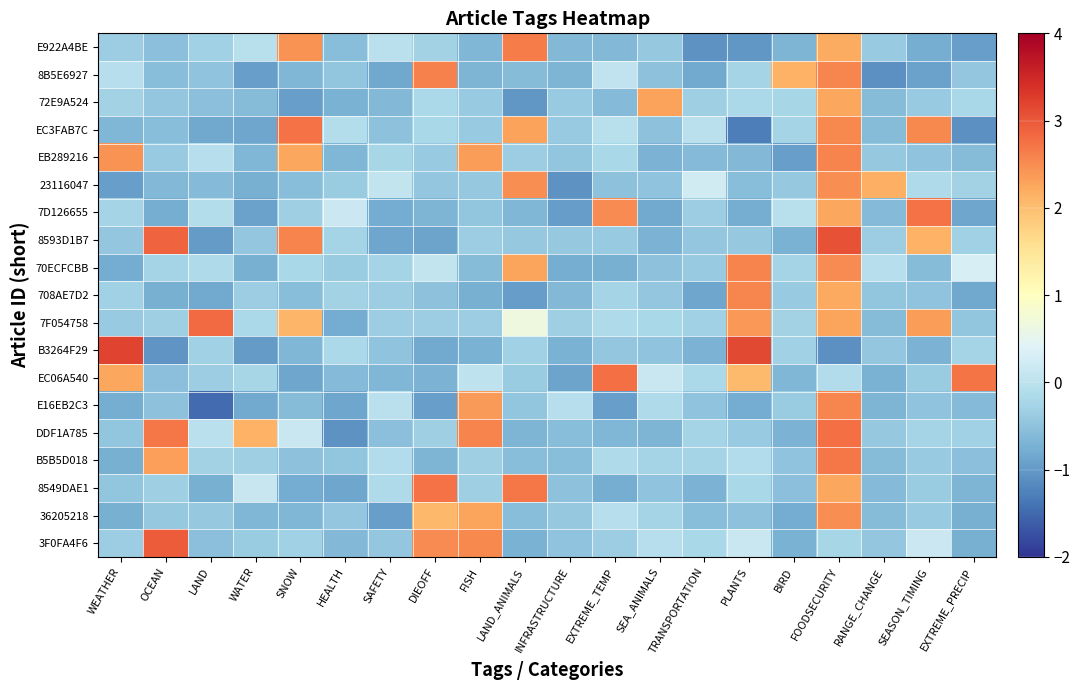

What is the spread (max minus min) of values at OCEAN?

4.0